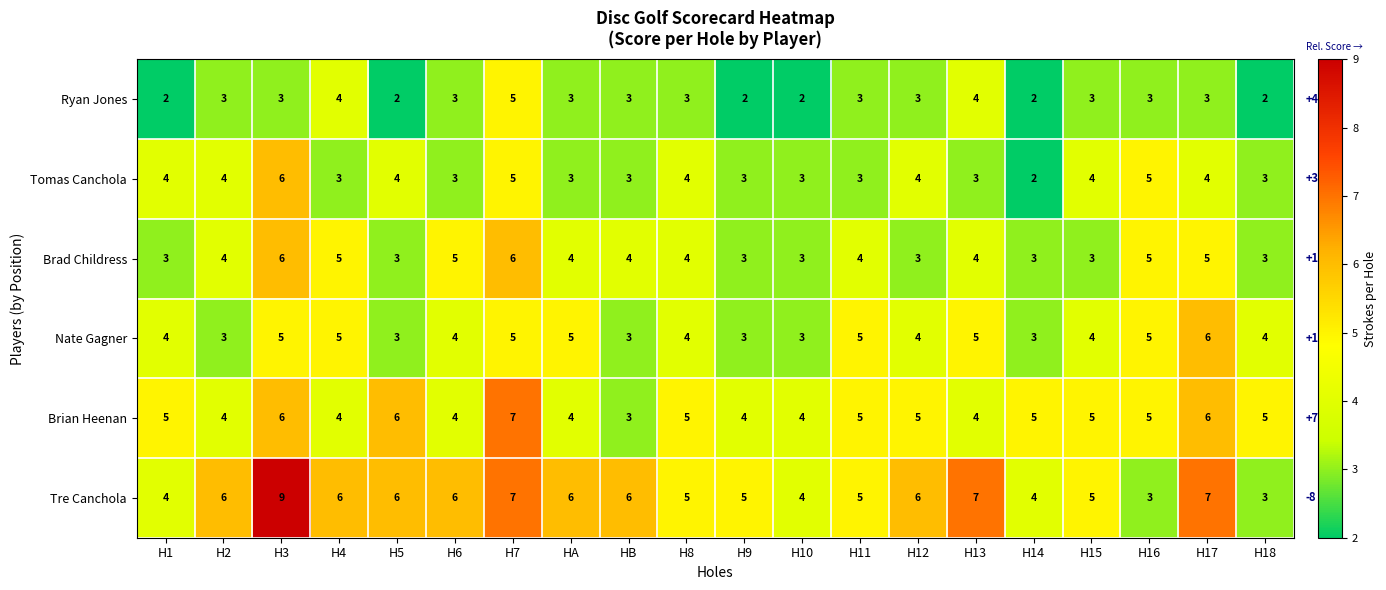

How many data points in Tre Canchola are less than 6?

9